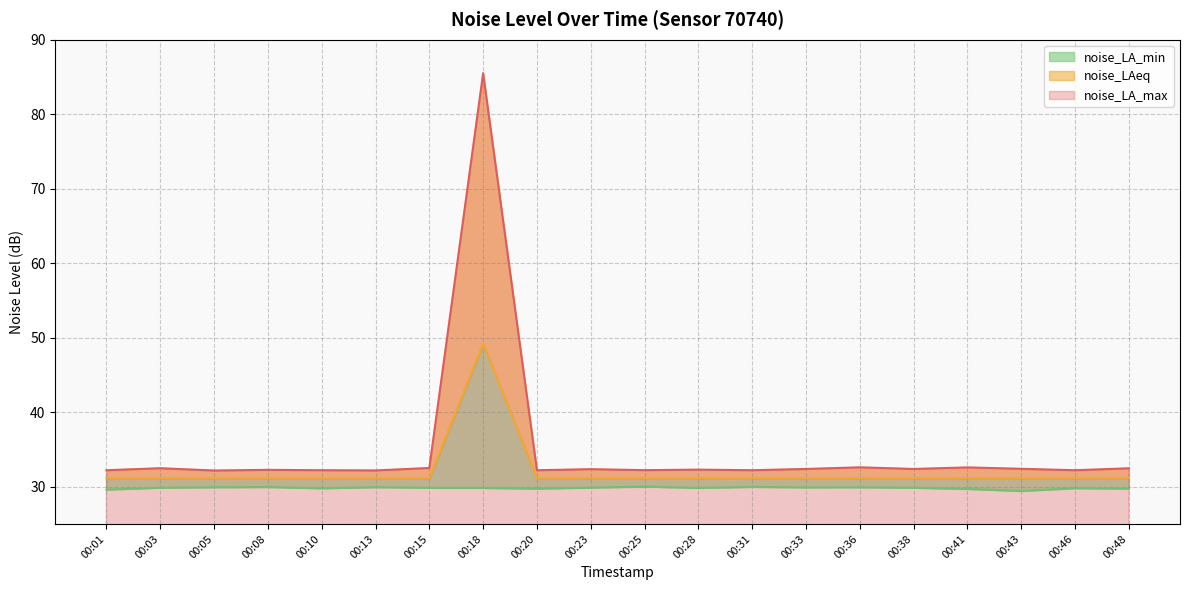

What is the total value across all series at 00:31?

93.3